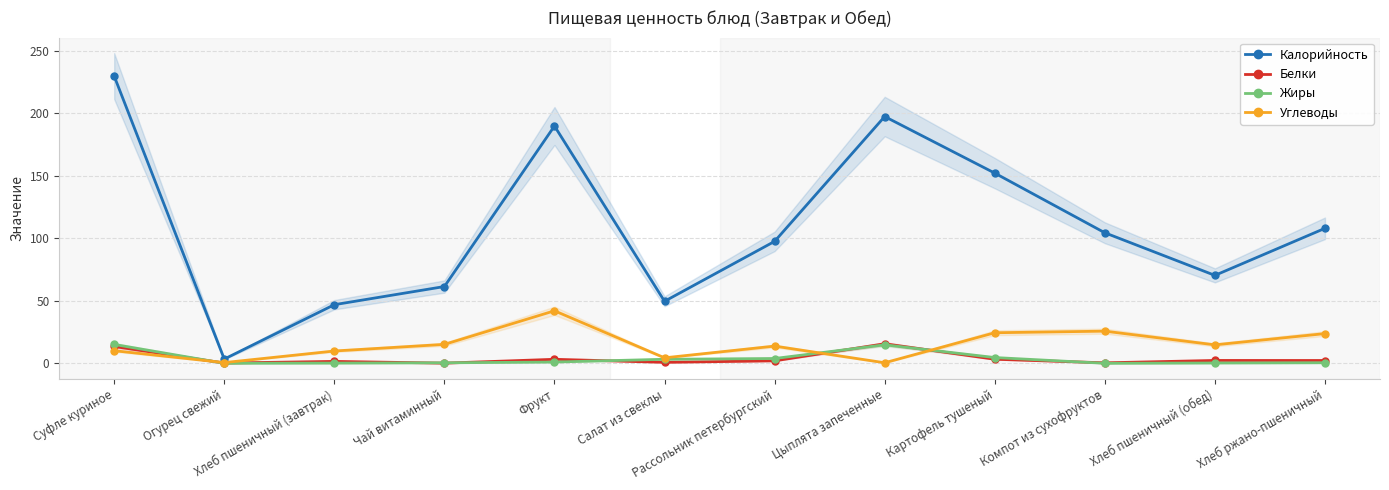

At which category does Калорийность reach its first local valley?

Огурец свежий